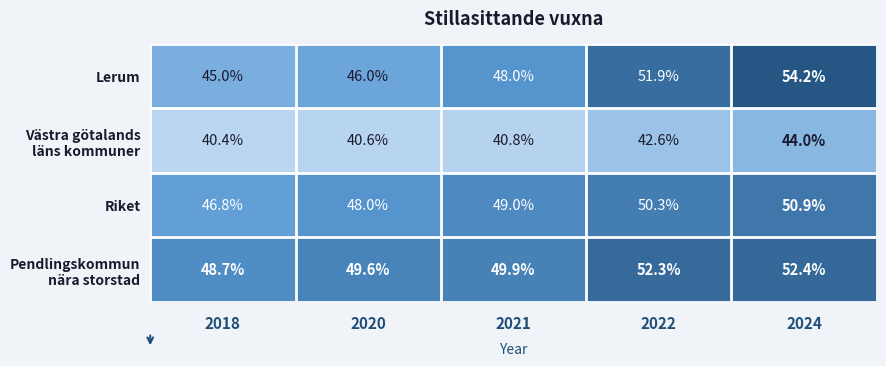

Is it true that Lerum equals 71.4 at 2020?

False